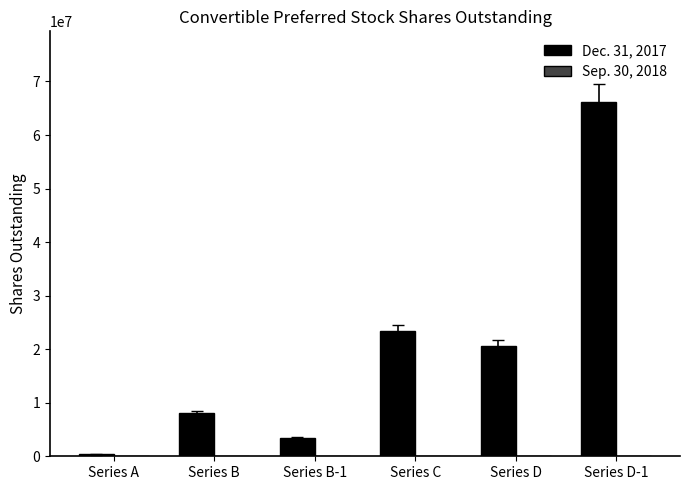

What is the ratio of the value at Series B to the value at Series D?

0.4